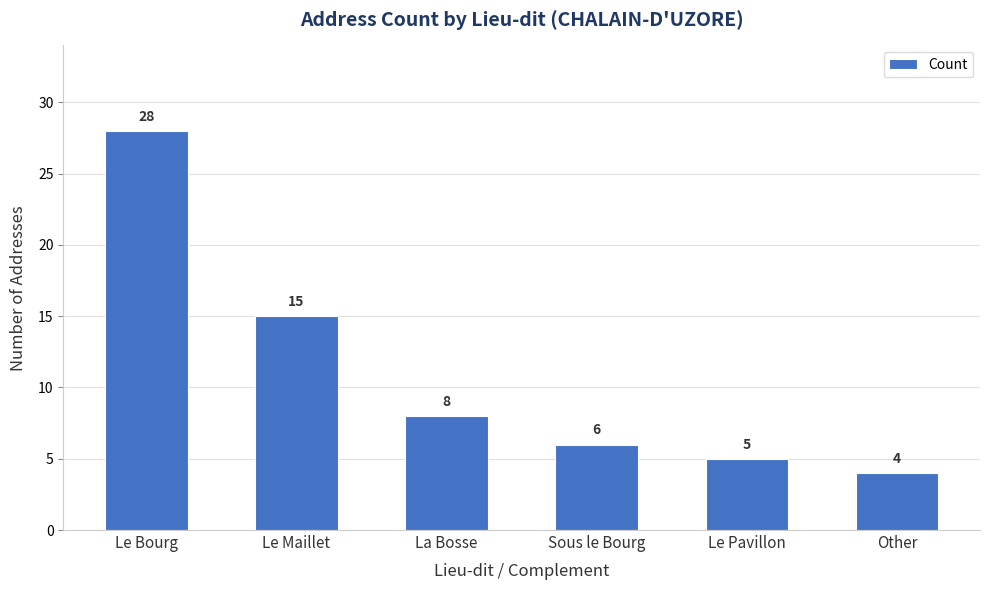

Reading left to right, extract all data points from this chart.

28	15	8	6	5	4